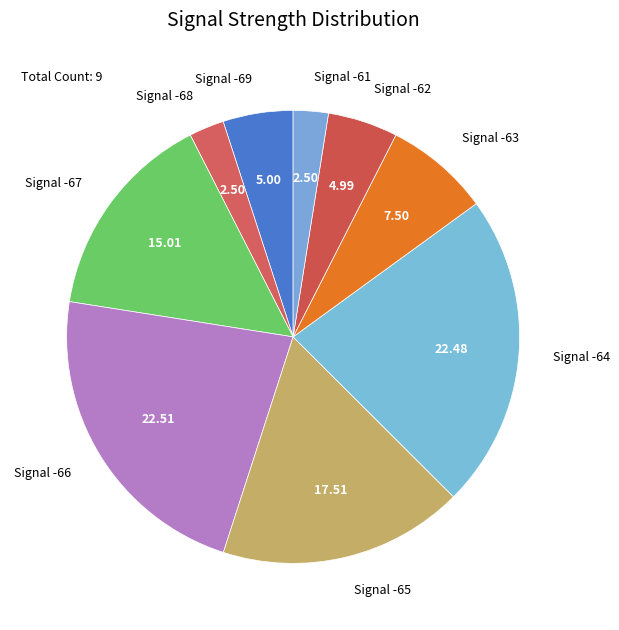

Which has a higher value, Signal -62 or Signal -66?

Signal -66